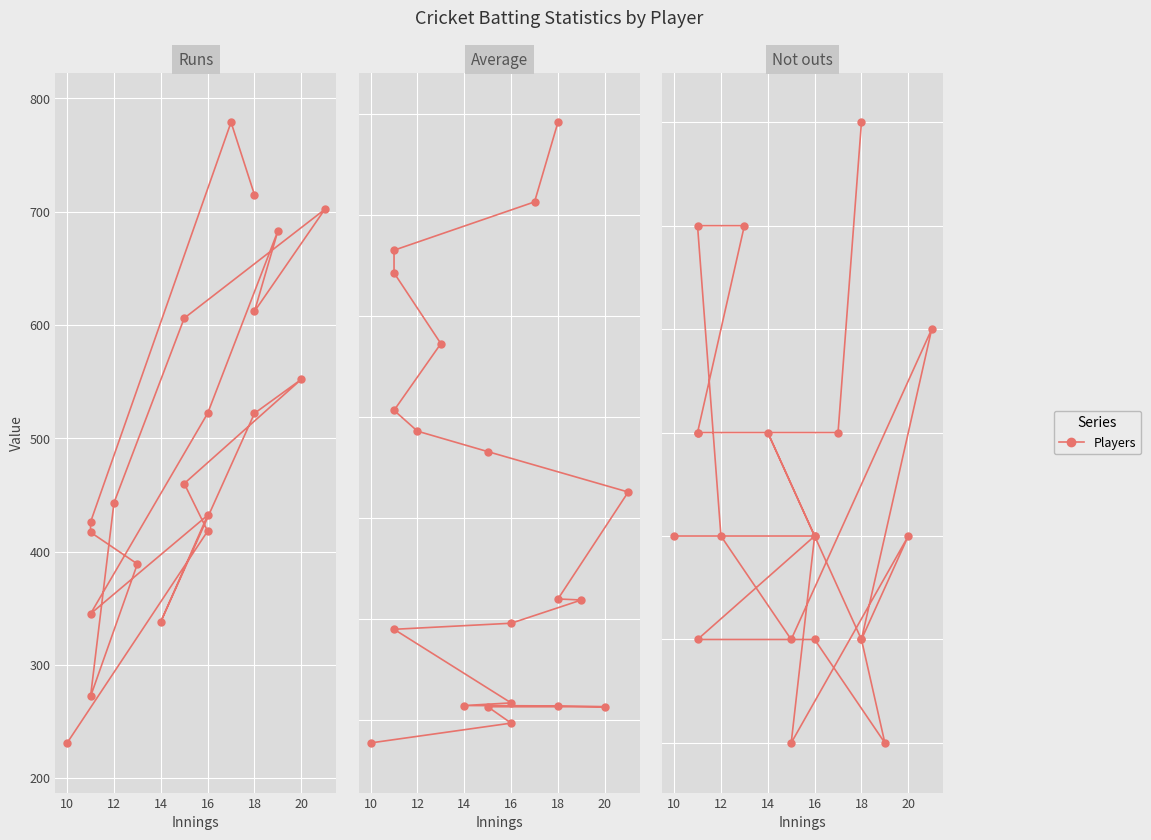

True or false: Average and Not outs intersect in this chart.

False